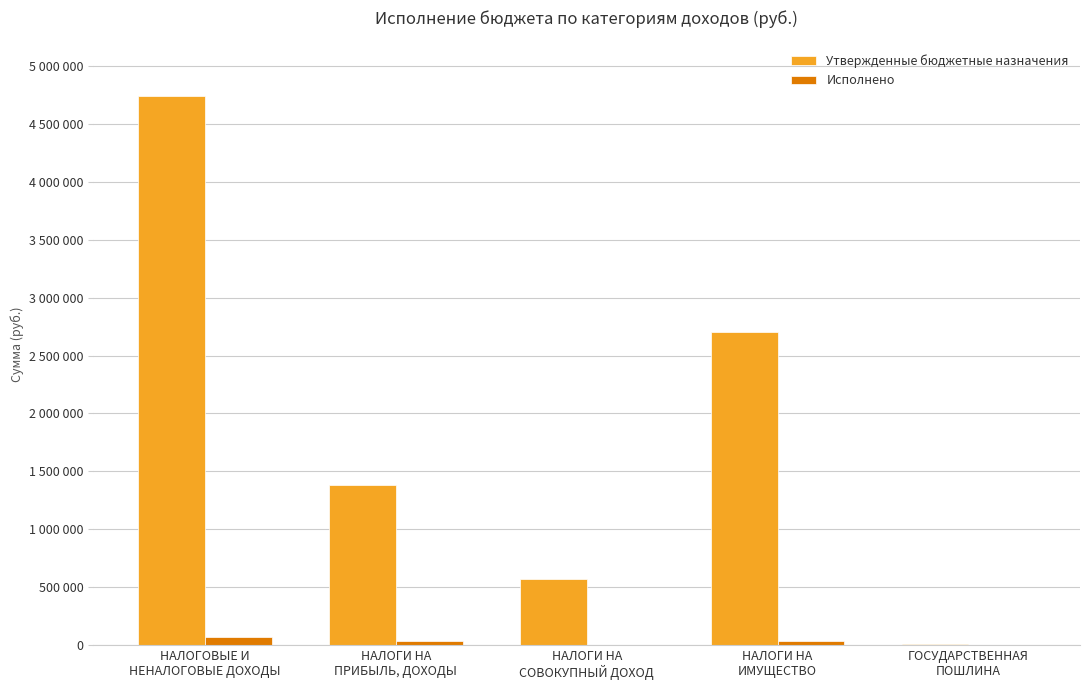

Between НАЛОГОВЫЕ И
НЕНАЛОГОВЫЕ ДОХОДЫ and НАЛОГИ НА
ПРИБЫЛЬ, ДОХОДЫ, which is larger?

НАЛОГОВЫЕ И
НЕНАЛОГОВЫЕ ДОХОДЫ